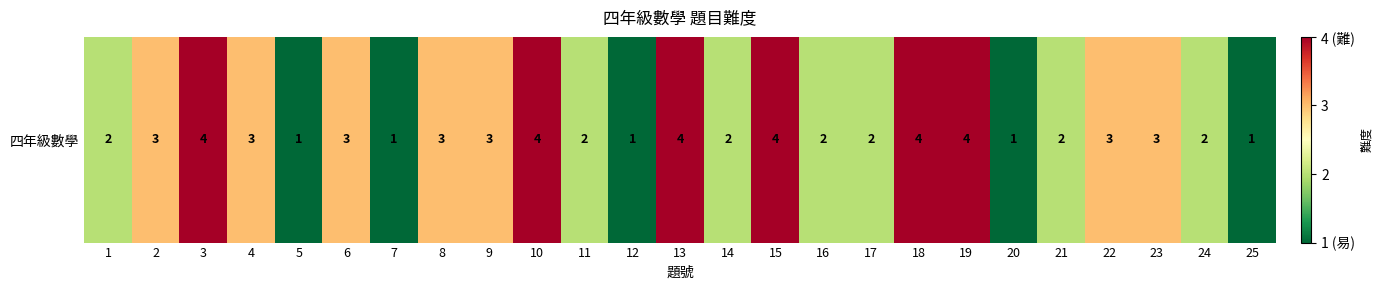

How many values are below 3?

12